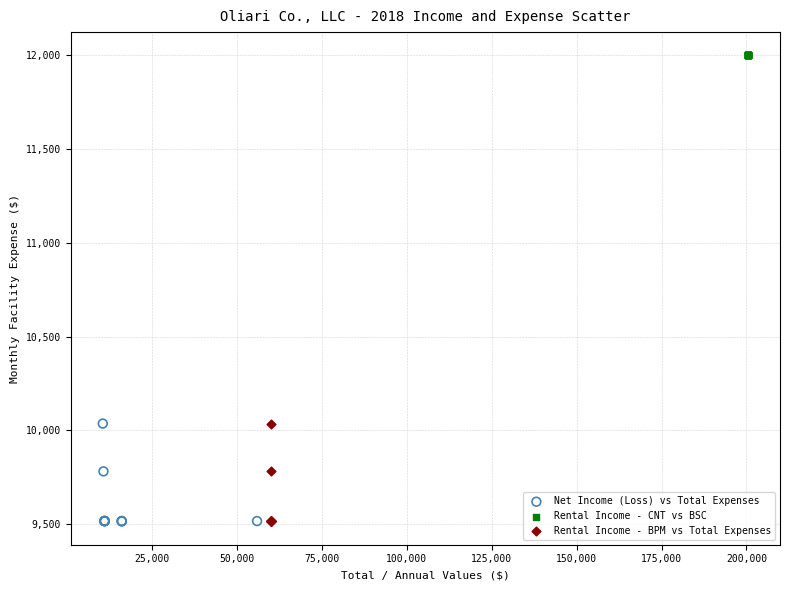

Which series contains the highest Y value?

Rental Income - CNT vs BSC